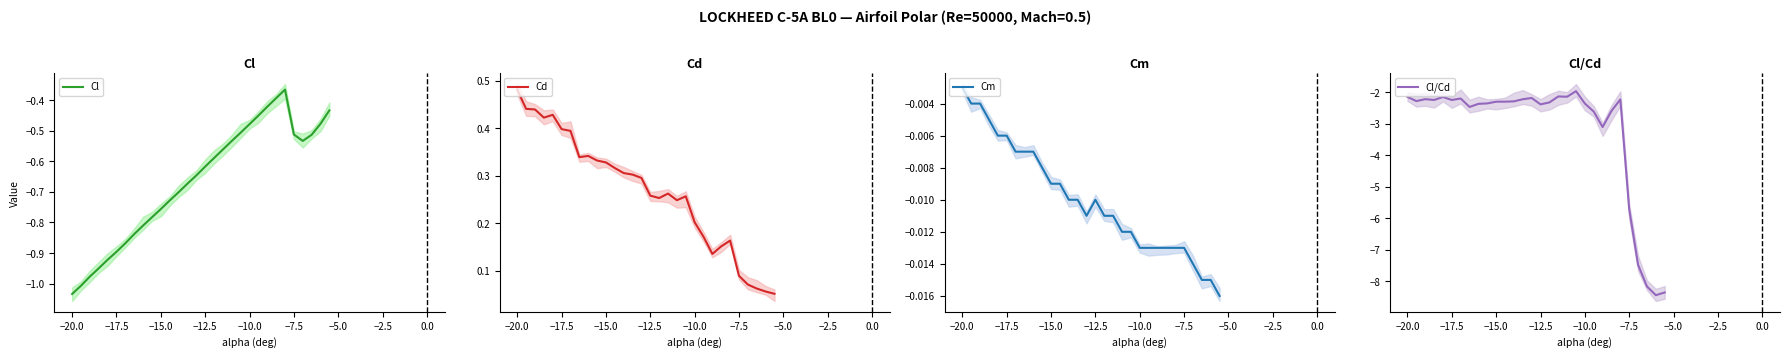

Is it true that Cl/Cd equals -1.6 at −10.0?

False